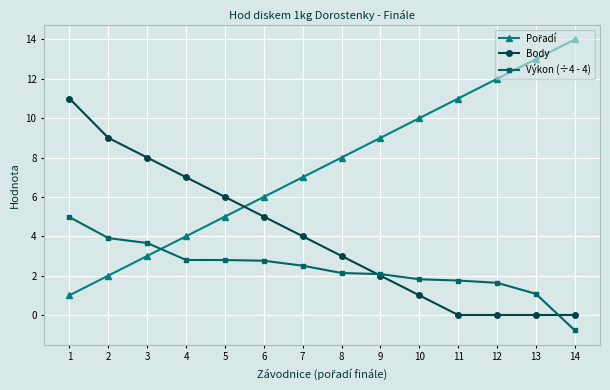

Is this an area chart (filled region under the line)?

No